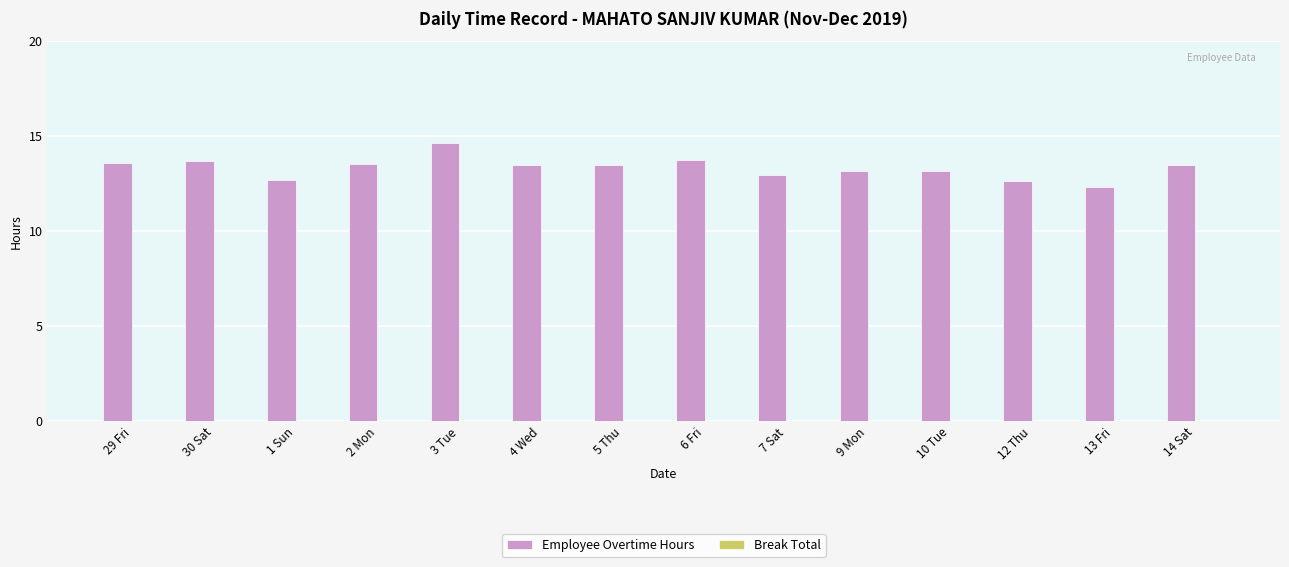

What is the difference between the values at 7 Sat and 13 Fri?

0.6